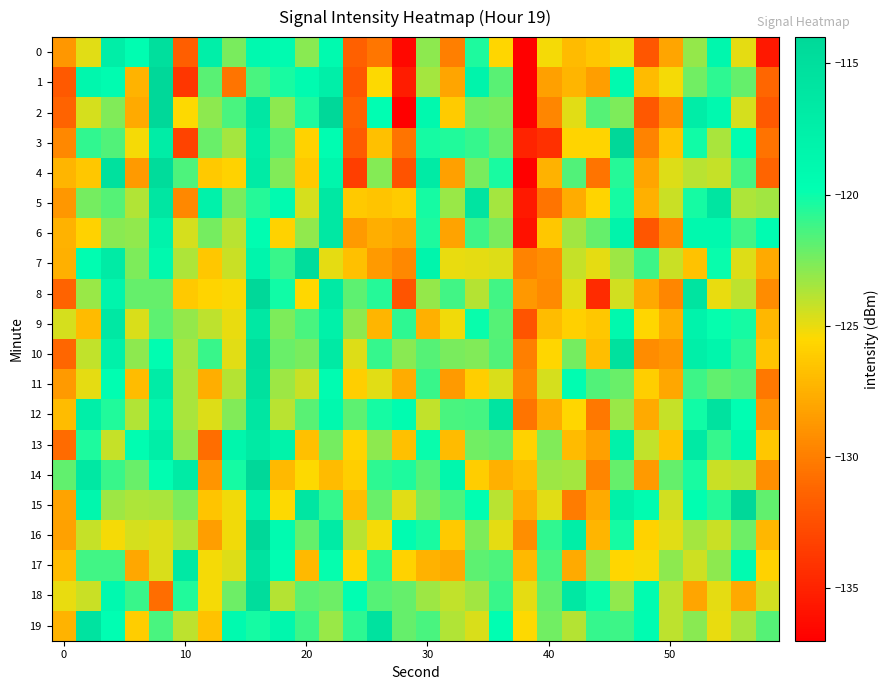

List the series in order of their peak value, lowest first.

13, 6, 9, 5, 17, 12, 19, 11, 0, 10, 18, 7, 4, 3, 15, 14, 2, 1, 8, 16